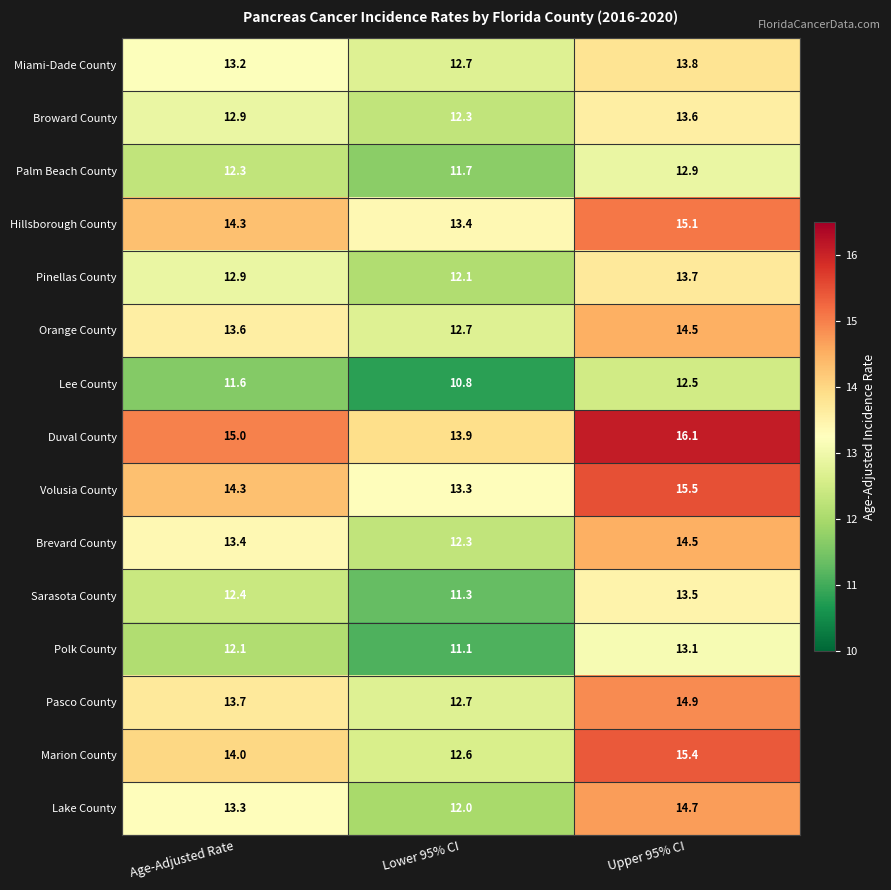

List the labels in order of Sarasota County value, smallest first.

Lower 95% CI, Age-Adjusted Rate, Upper 95% CI